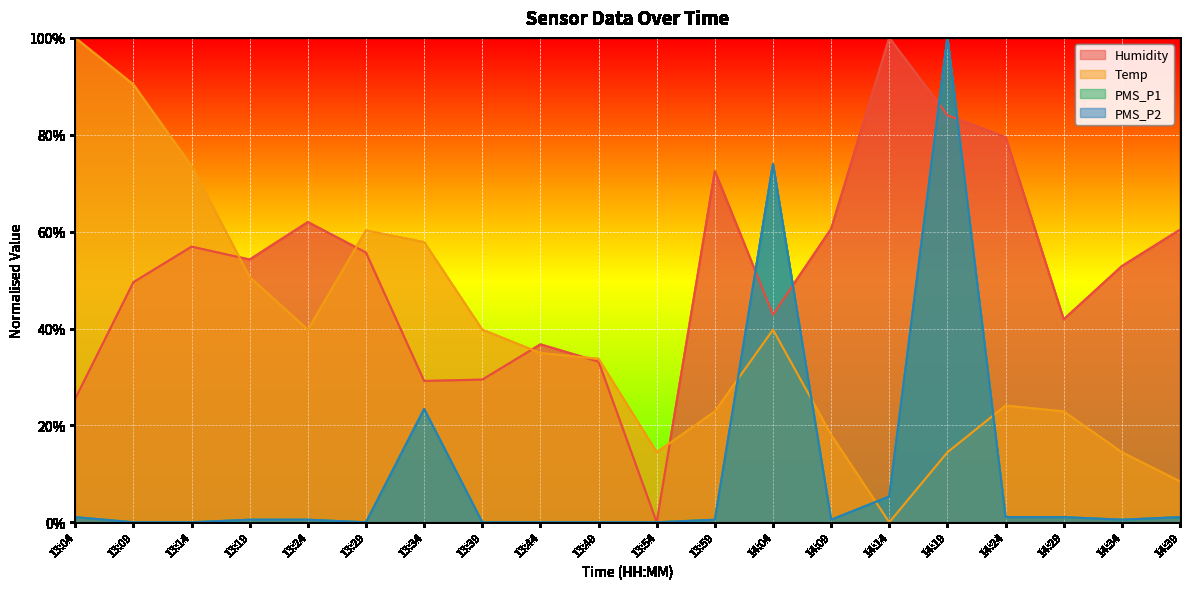

What is the total value across all series at 13:49?

0.7